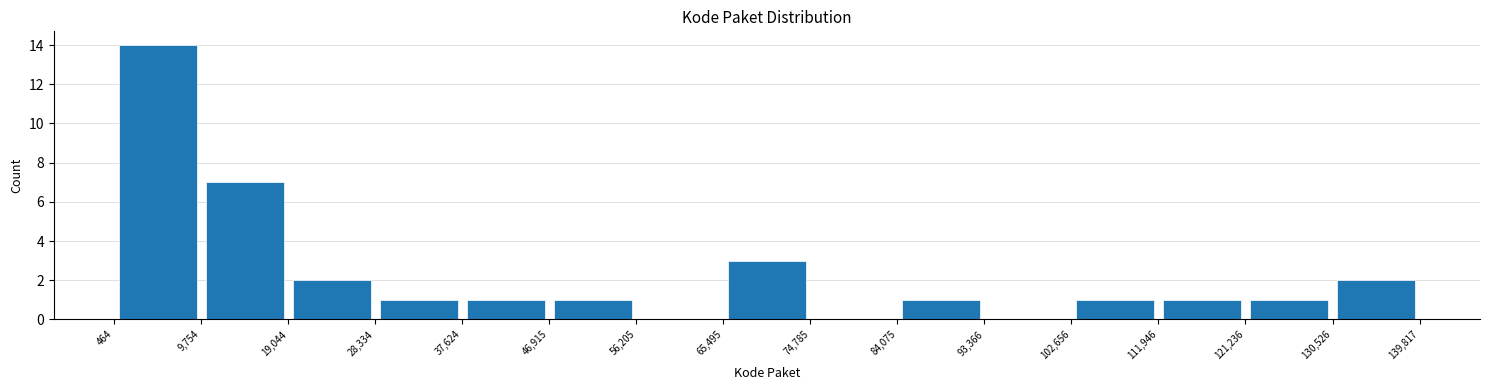

Reading left to right, list every bar in this chart as the range it spans on the x-axis followed by its height. The values are not printed on the chart, so give them approximately, as read against the axis.

464 to 9,754: 14
9,754 to 19,044: 7
19,044 to 28,334: 2
28,334 to 37,624: 1
37,624 to 46,915: 1
46,915 to 56,205: 1
56,205 to 65,495: 0
65,495 to 74,785: 3
74,785 to 84,075: 0
84,075 to 93,366: 1
93,366 to 102,656: 0
102,656 to 111,946: 1
111,946 to 121,236: 1
121,236 to 130,526: 1
130,526 to 139,817: 2